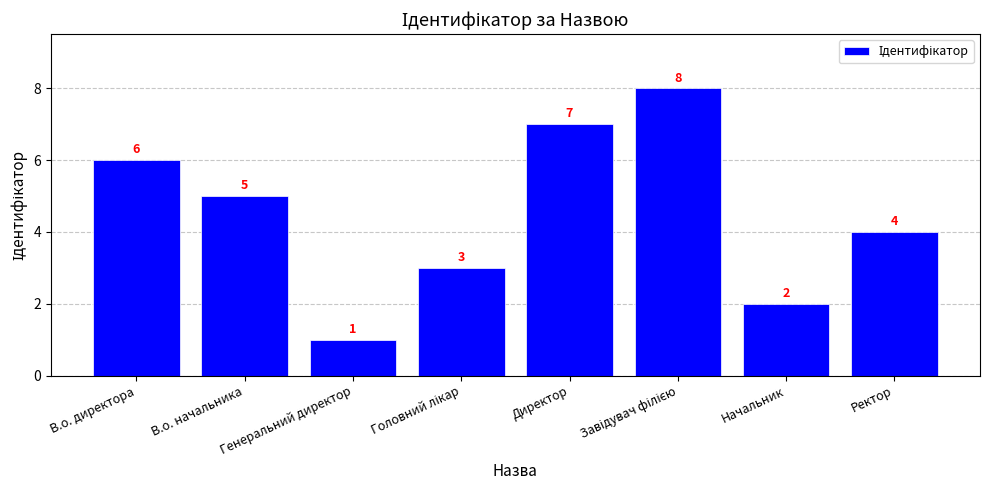

The value at Директор is 7. True or false?

True